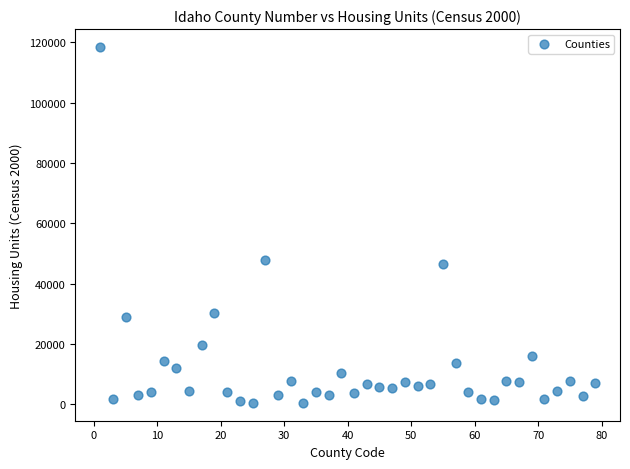

What is the range of X values (max minus min)?

78